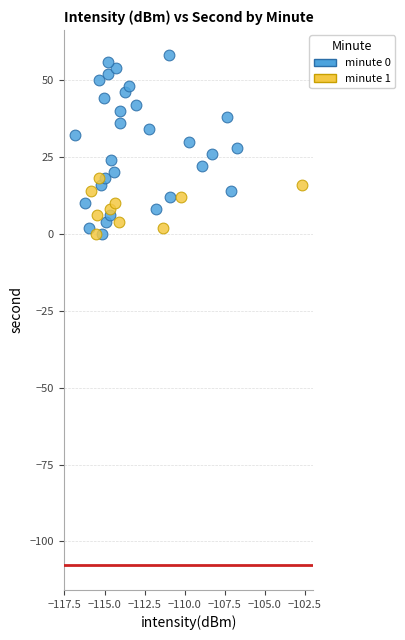

Which series has the largest Y range (max minus min)?

minute 0